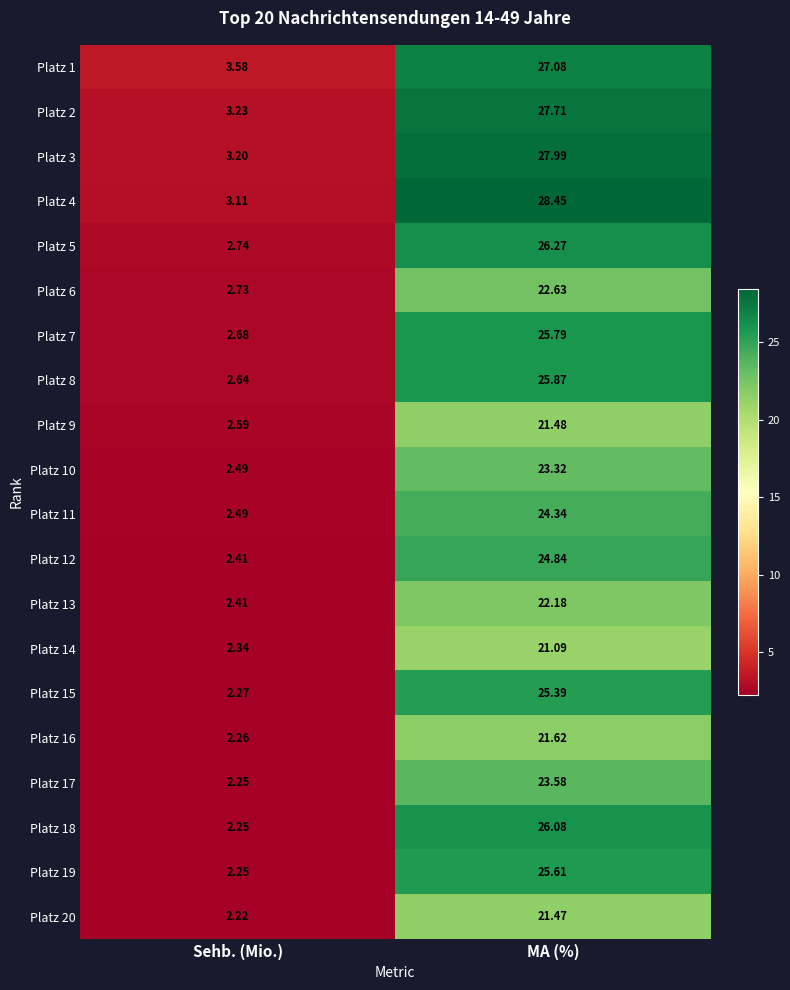

At which category is the sum across all series the highest?

MA (%)